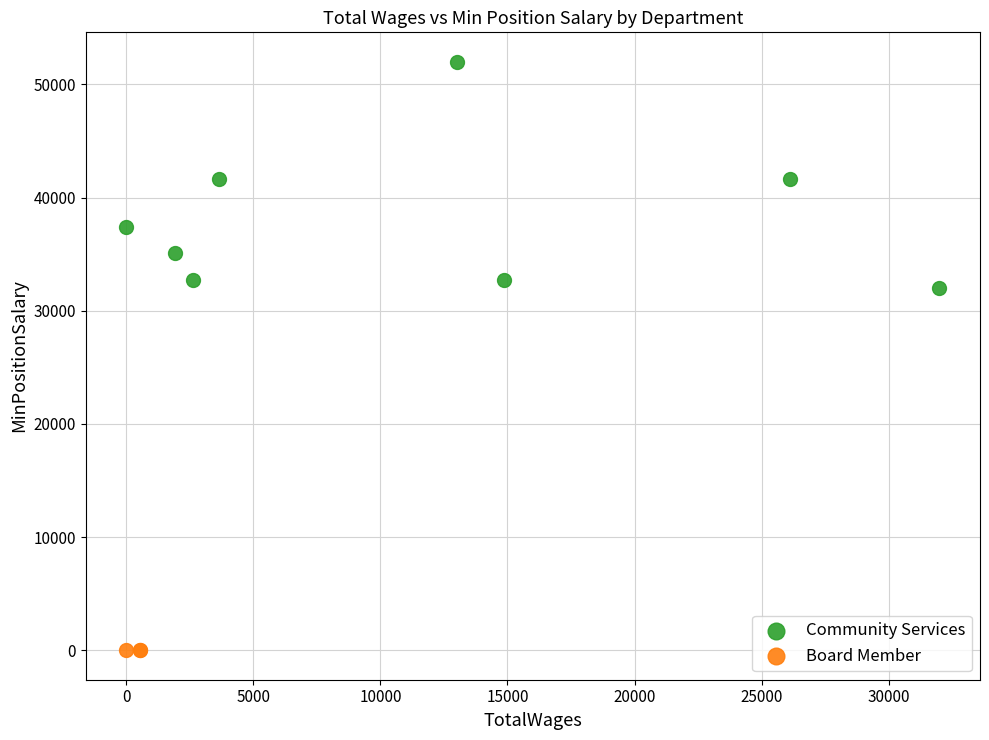

Which series contains the lowest Y value?

Board Member